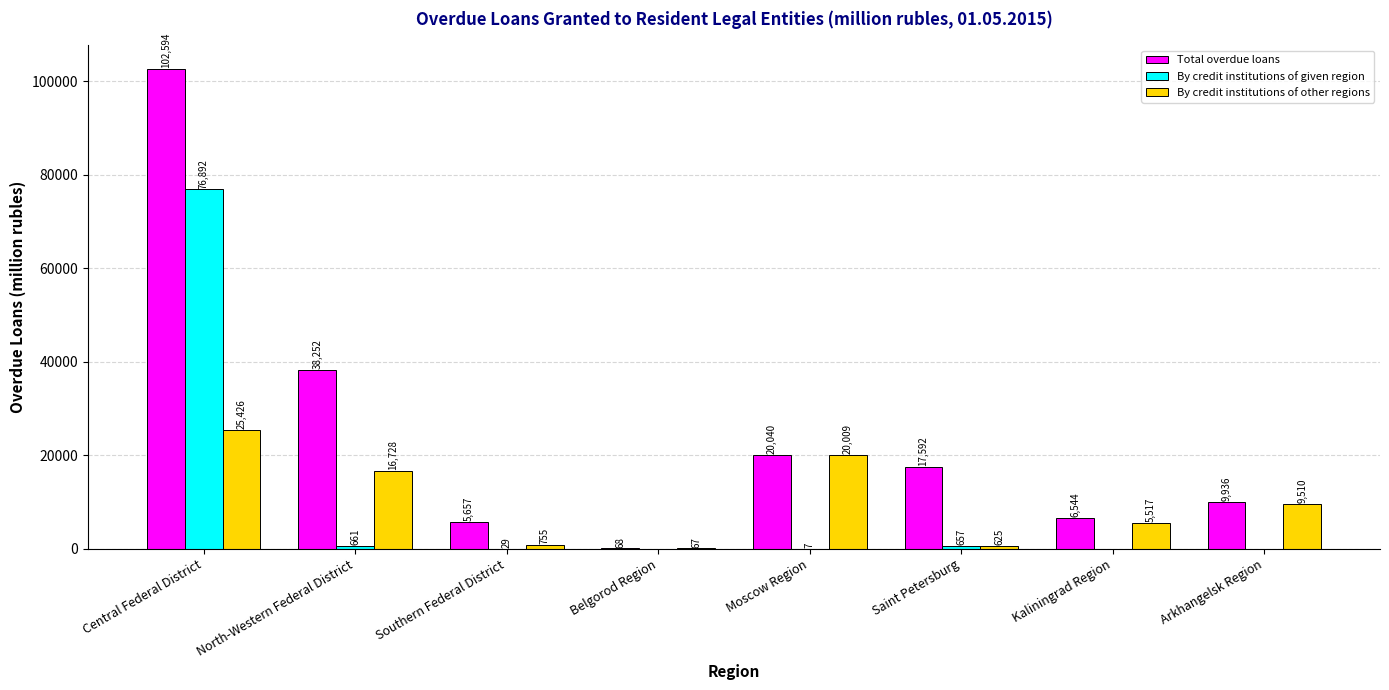

Reading left to right, transcribe all the data shown in this chart.

Total overdue loans: 102594	38252	5657	68	20040	17592	6544	9936
By credit institutions of given region: 76892	661	29	0	7	657	0	0
By credit institutions of other regions: 25426	16728	755	67	20009	625	5517	9510